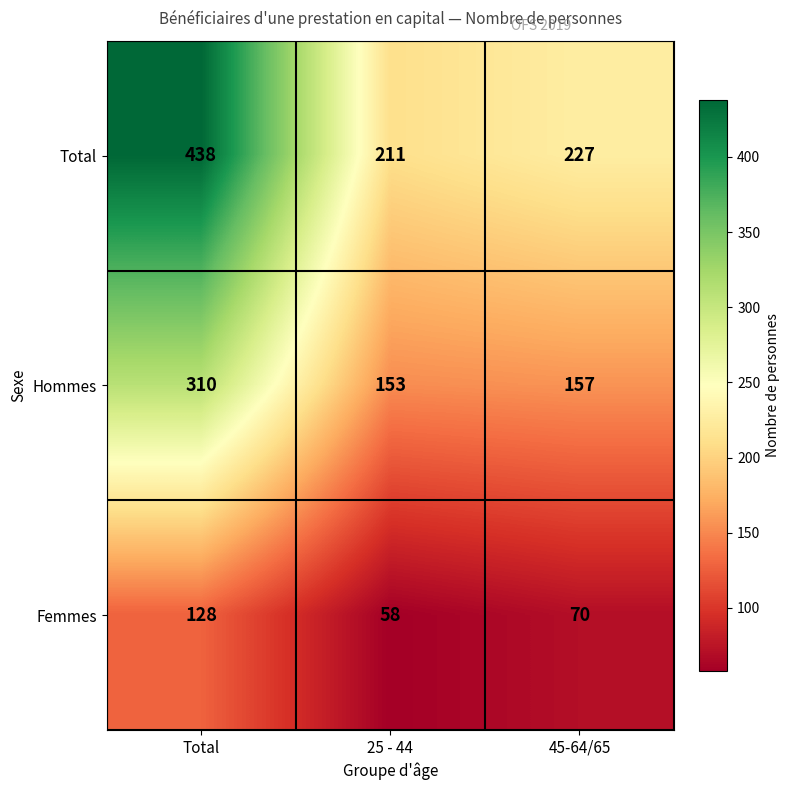

Is it true that Total equals 227 at 45-64/65?

True